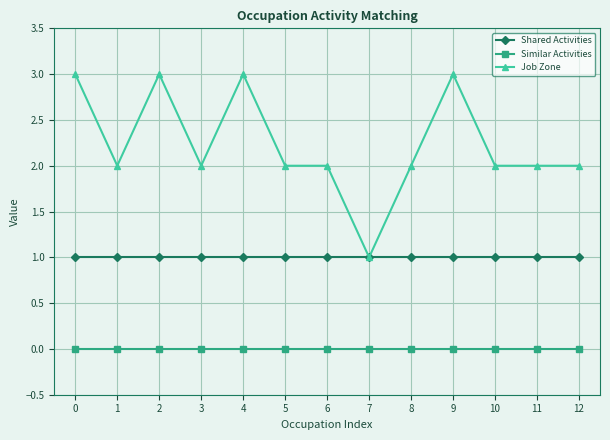

List the series in order of their peak value, highest first.

Job Zone, Shared Activities, Similar Activities